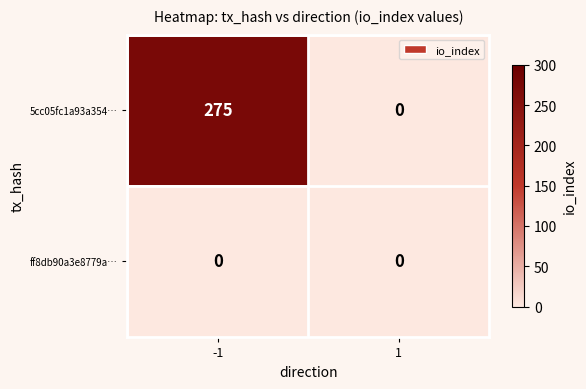

Which series changed the most between -1 and 1?

5cc05fc1a93a354…